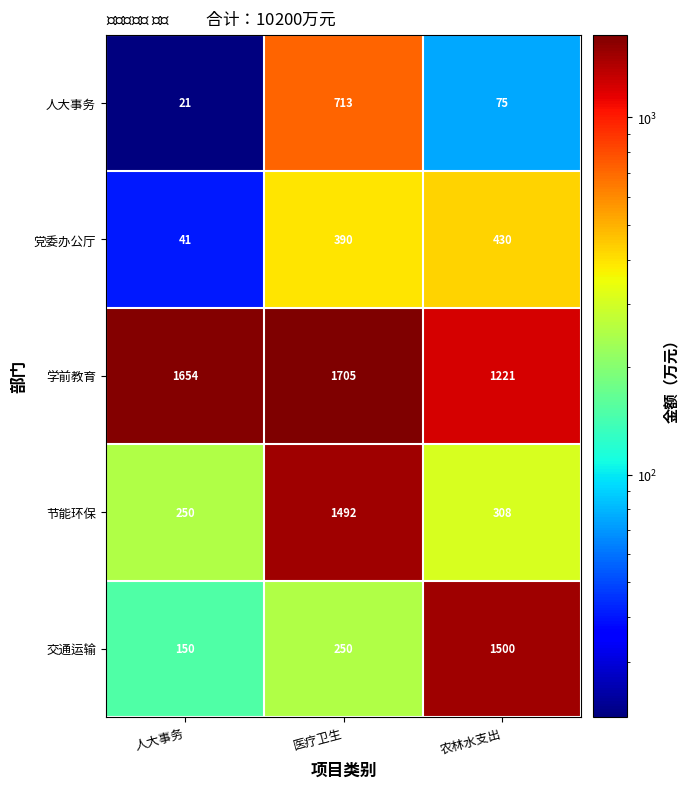

What is the difference between the maximum and minimum values in the 学前教育 series?

484